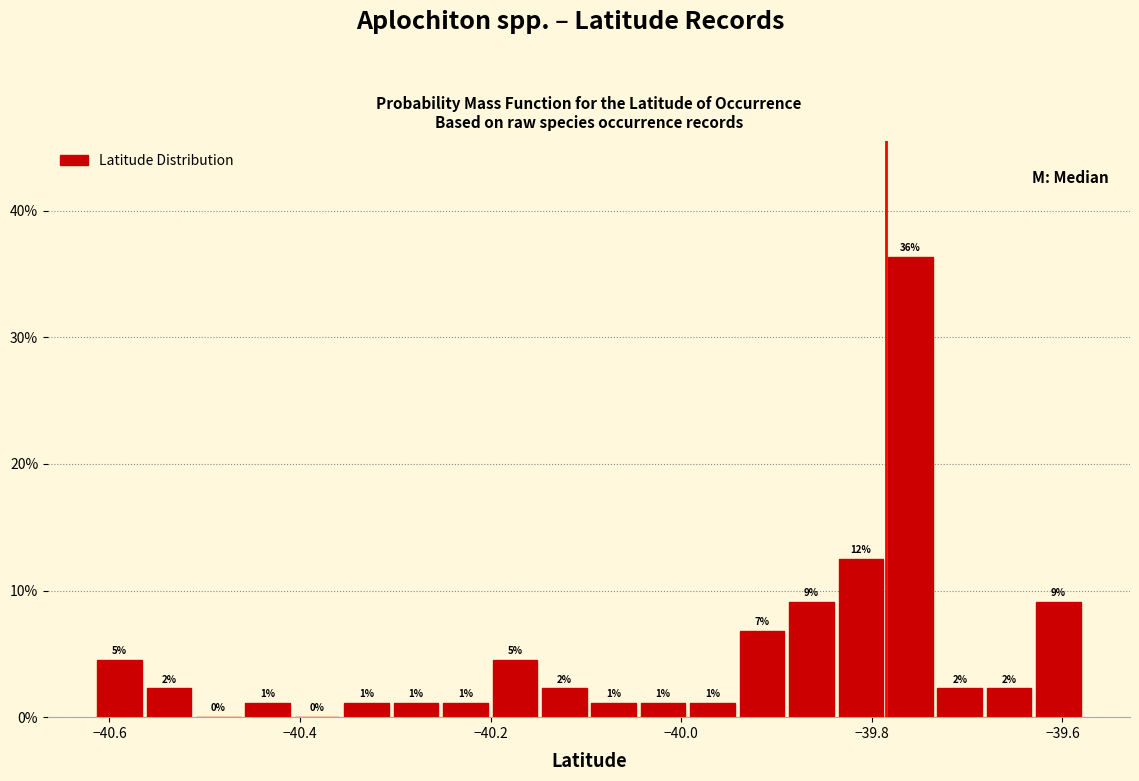

Around what value on the x-axis is the tallest bar? Give the approximate position of its centre, as read against the axis.

-39.76